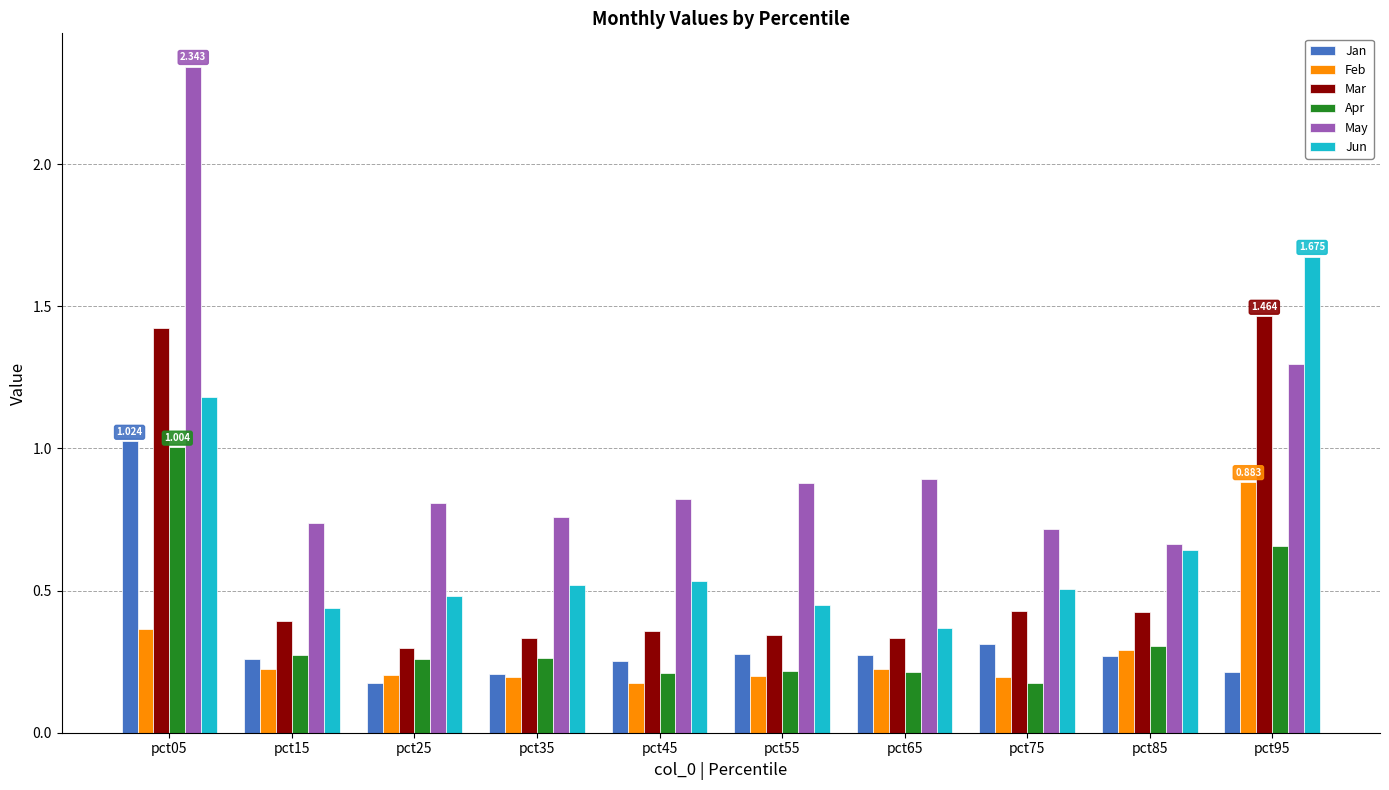

Is the value of Jun at pct05 greater than the value of Jan at pct85?

Yes